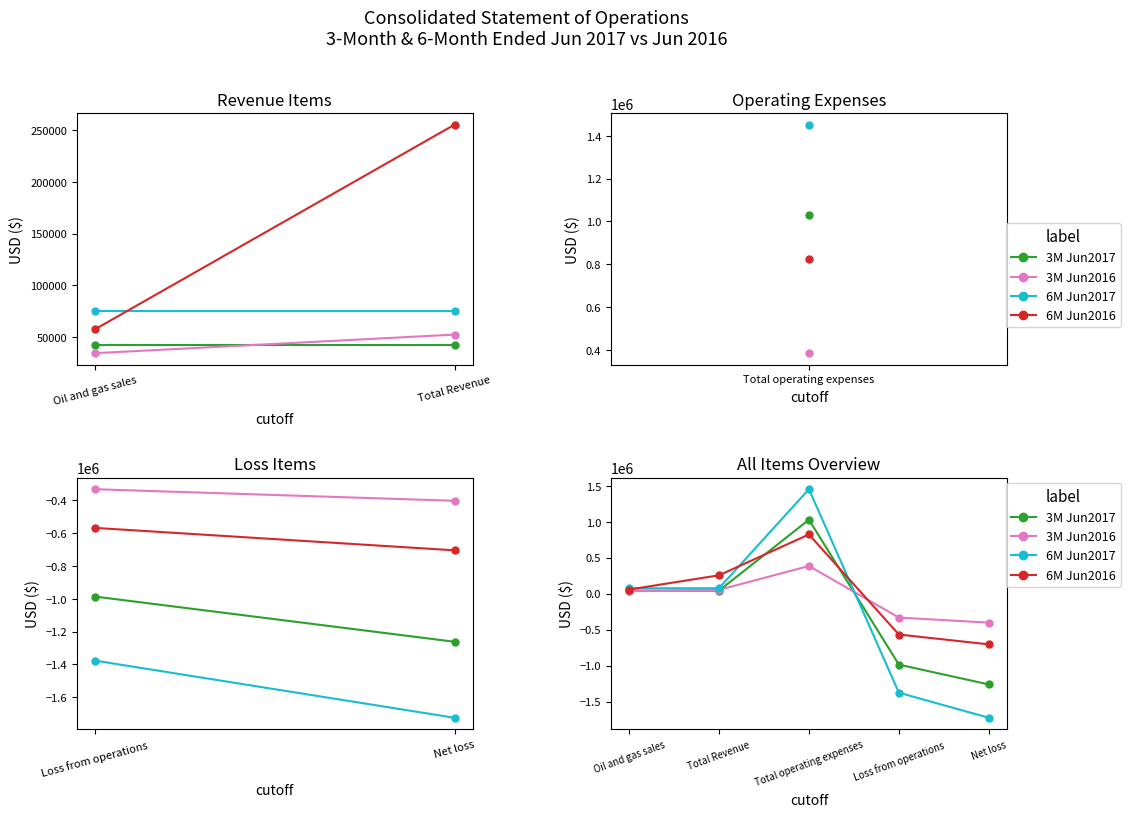

At which category does 3M Jun2016 reach its first local peak?

Total operating expenses